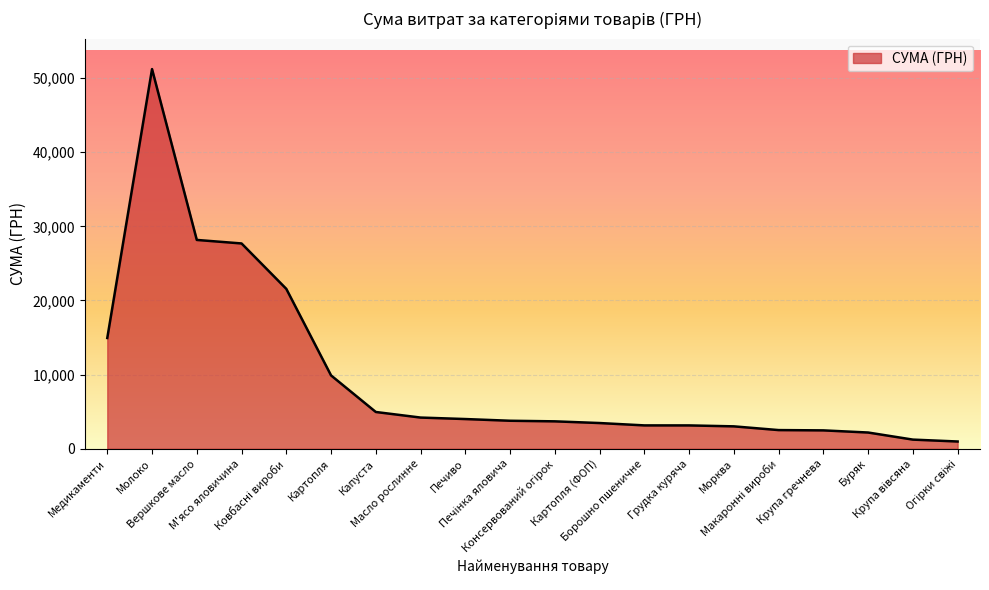

What is the difference between the maximum and second lowest values?

49971.1